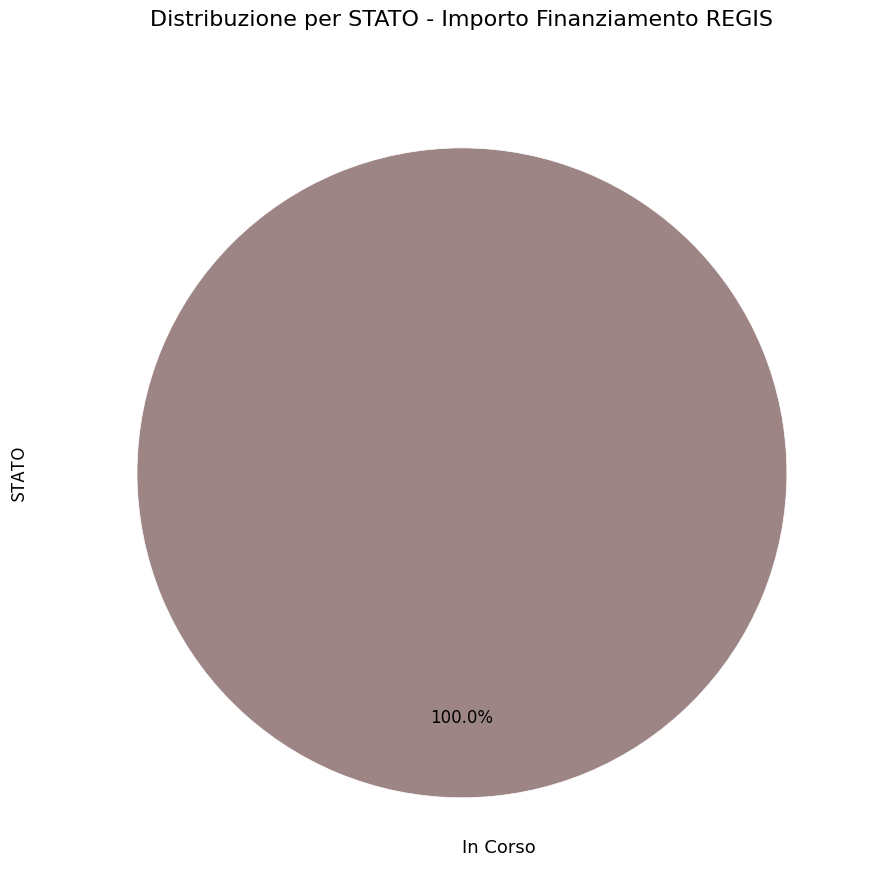

Count the number of slices in the pie.

1